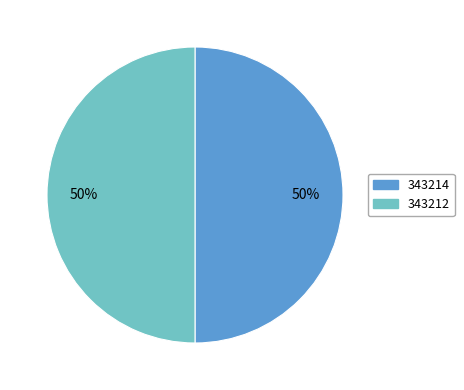

To the nearest percent, what portion does 343214 represent?

50%